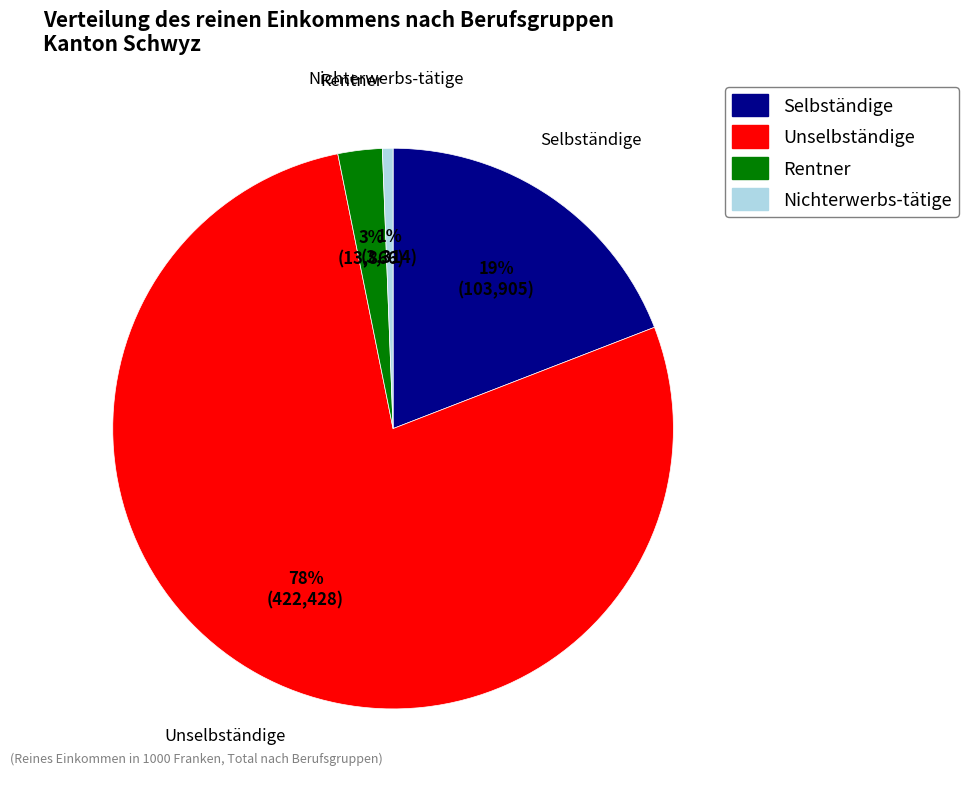

To the nearest percent, what is the average slice percentage?

25%